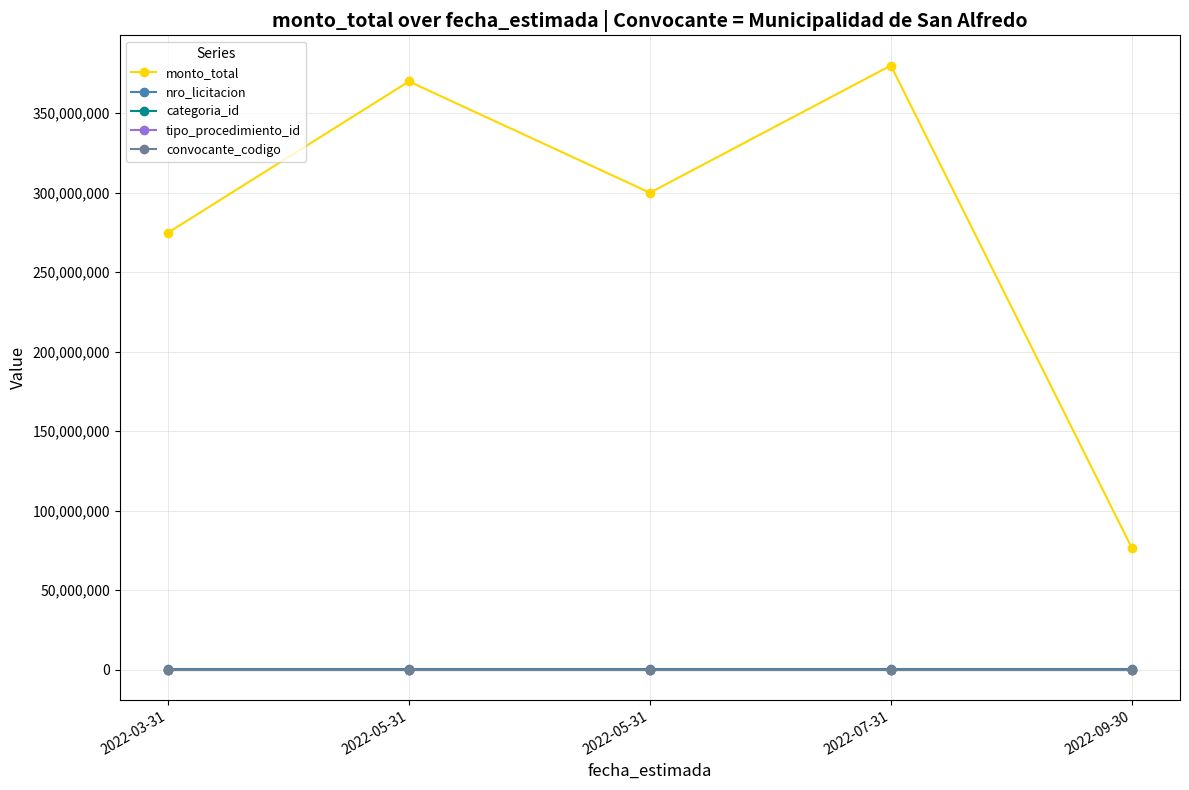

How many data points does each series have?

5